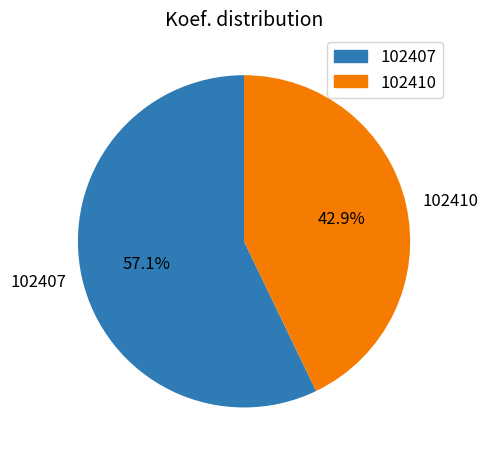

True or false: 102410 accounts for 49% of the total.

False